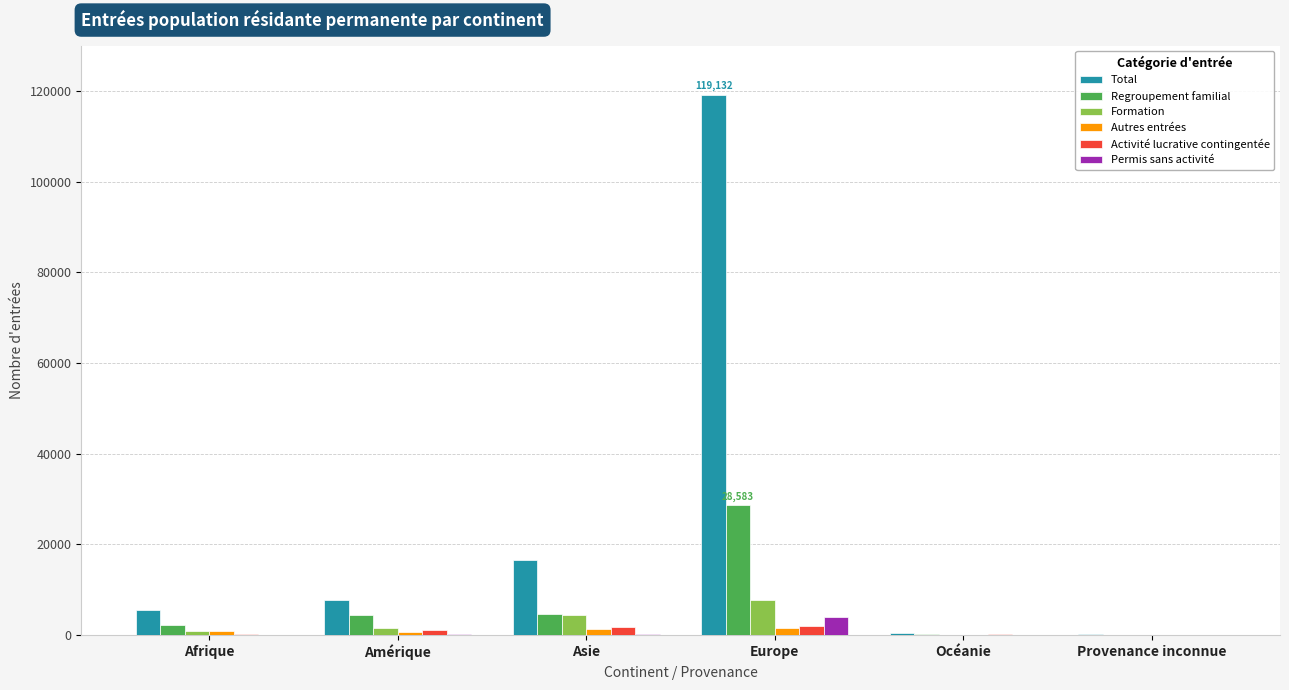

Is the value of Total at Asie greater than the value of Regroupement familial at Provenance inconnue?

Yes